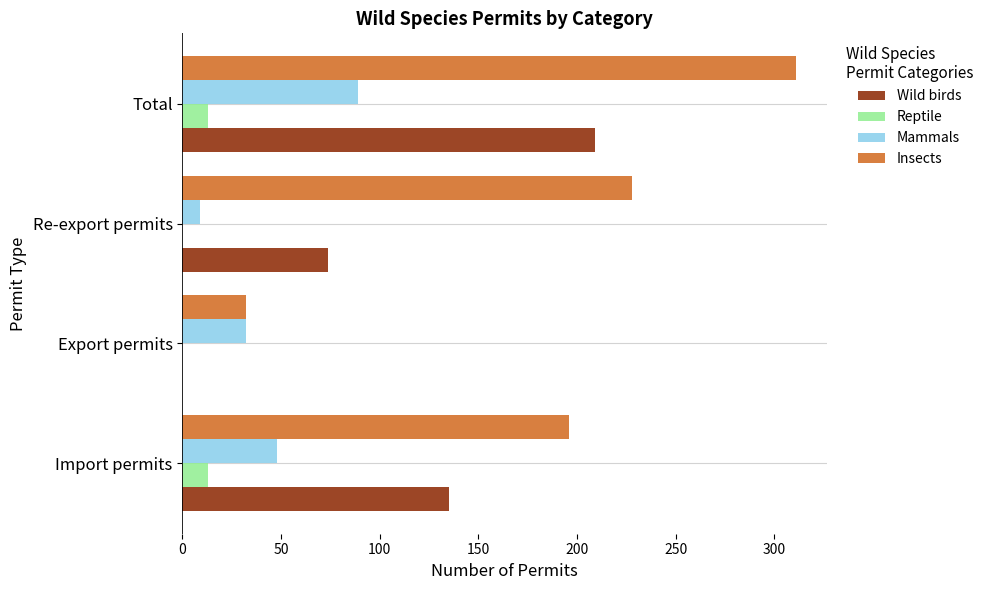

Which series changed the most between Import permits and Re-export permits?

Wild birds